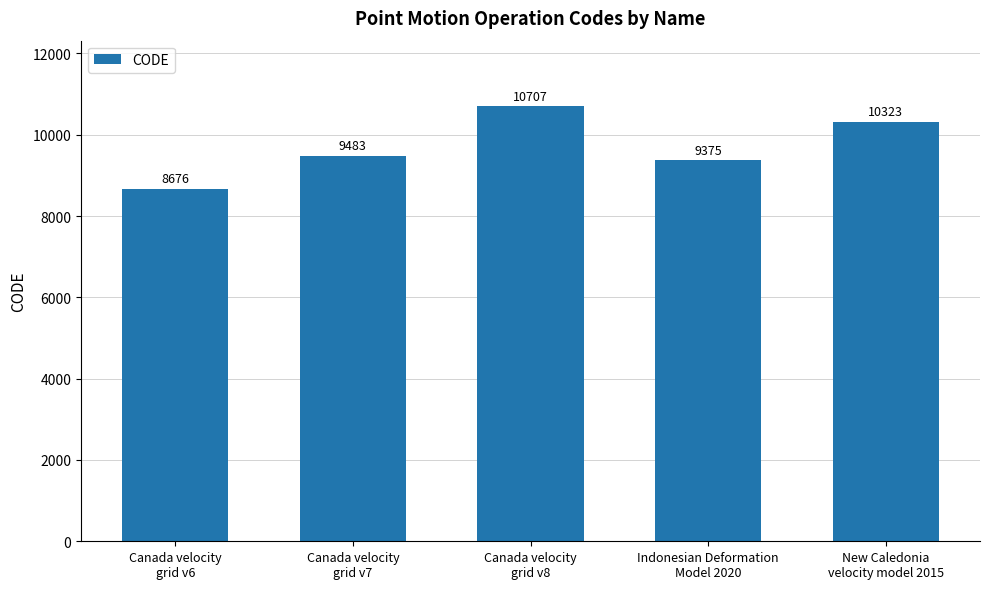

Which has a higher value, Canada velocity
grid v8 or New Caledonia
velocity model 2015?

Canada velocity
grid v8